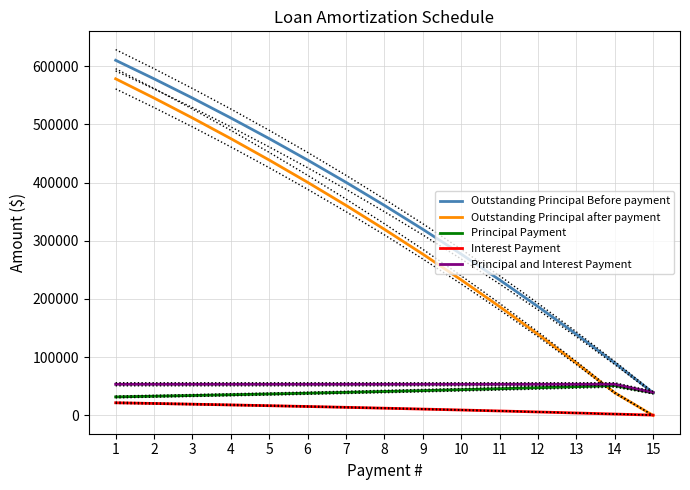

What is the approximate value of Outstanding Principal Before payment at 12?

187003.9